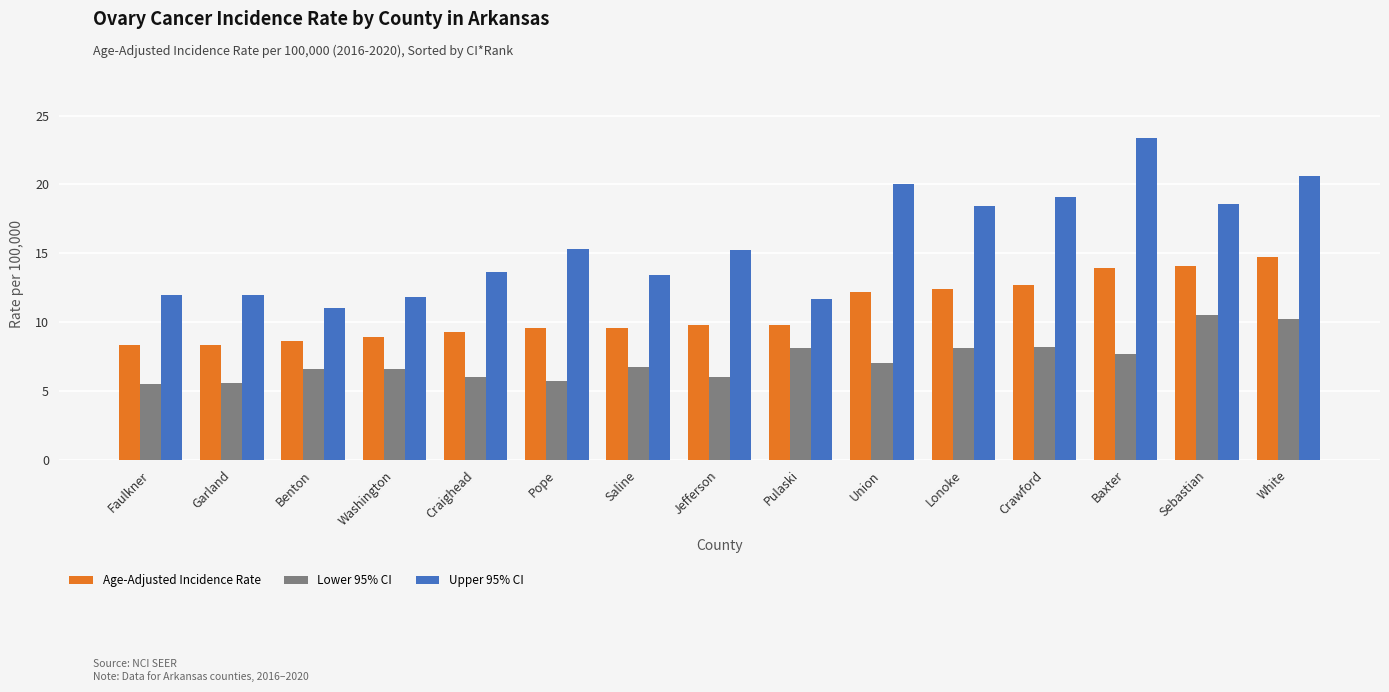

What is the maximum value shown in the chart?

23.4